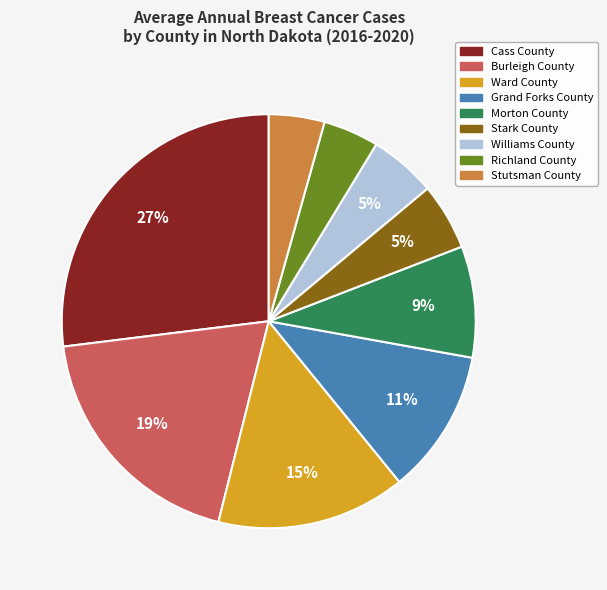

Is the sum of Ward County and Grand Forks County greater than half?

No